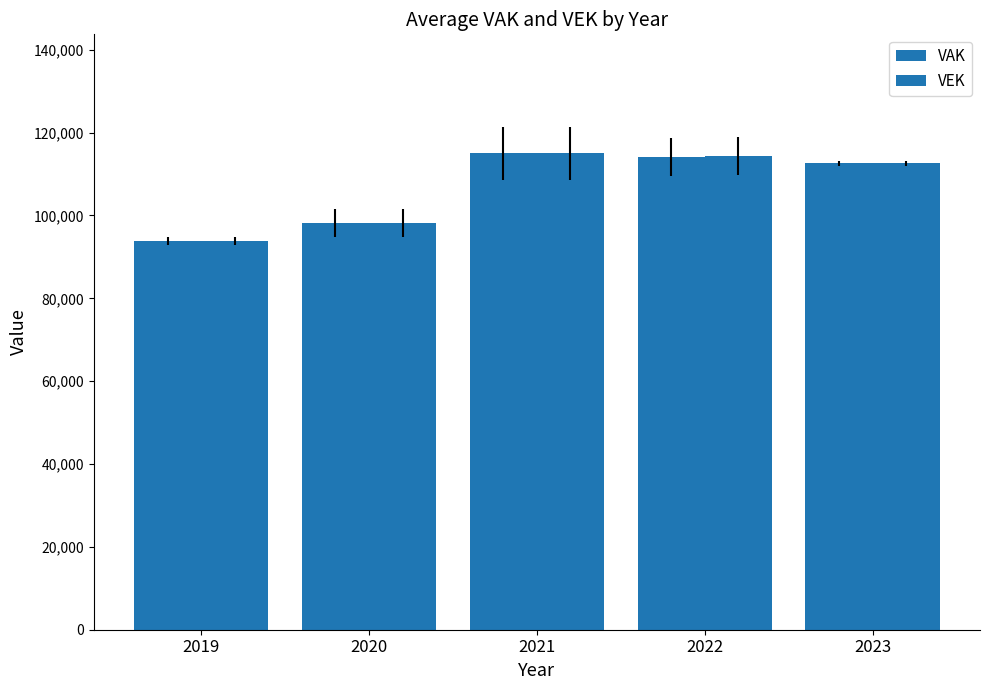

Does the chart contain any negative values?

No